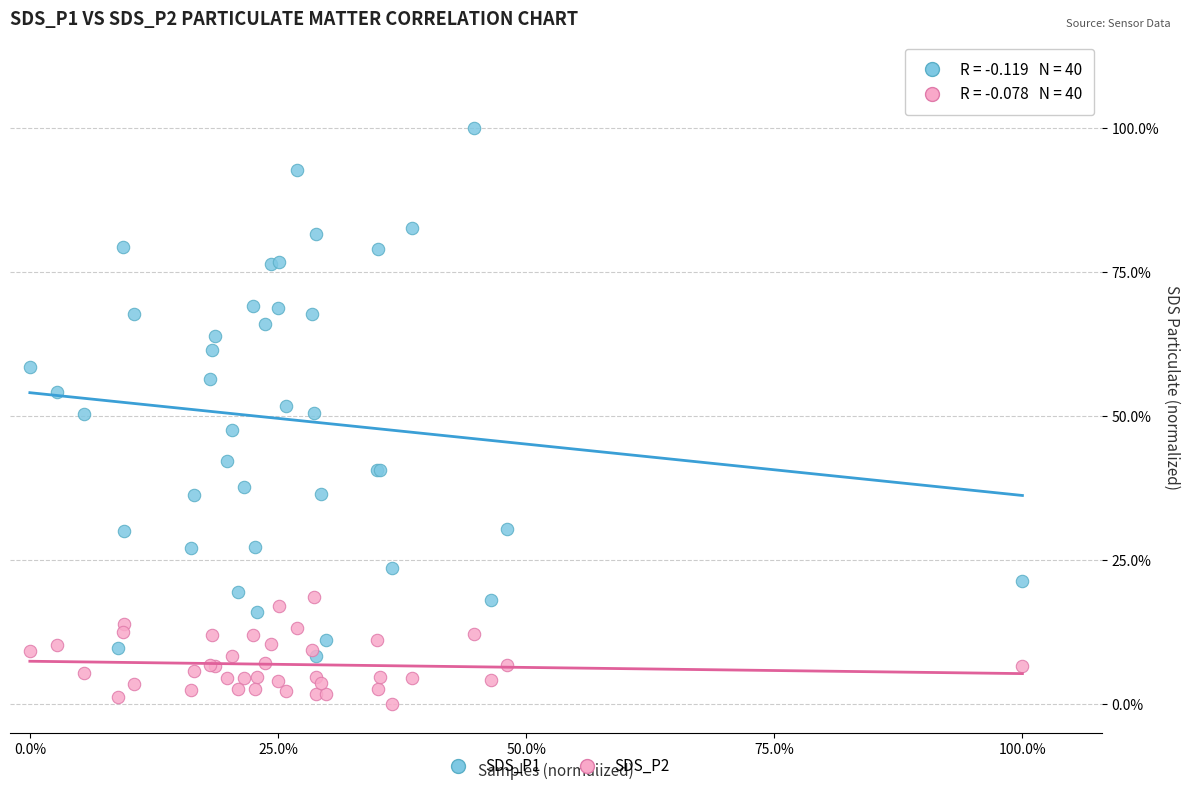

What are all the series names shown in the legend?

SDS_P1, SDS_P2